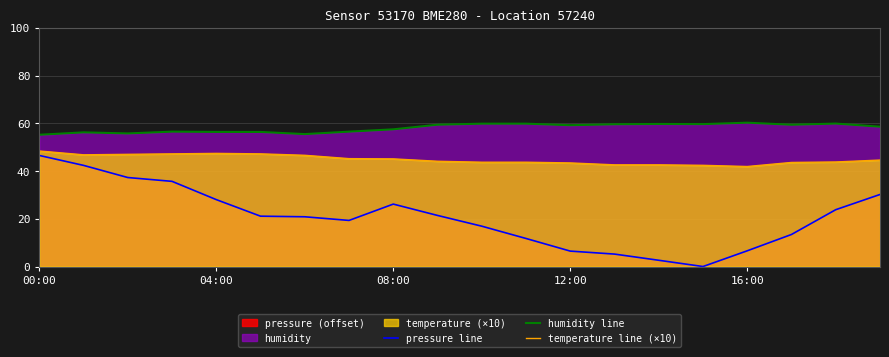

Between 18 and 13, which is larger?

18